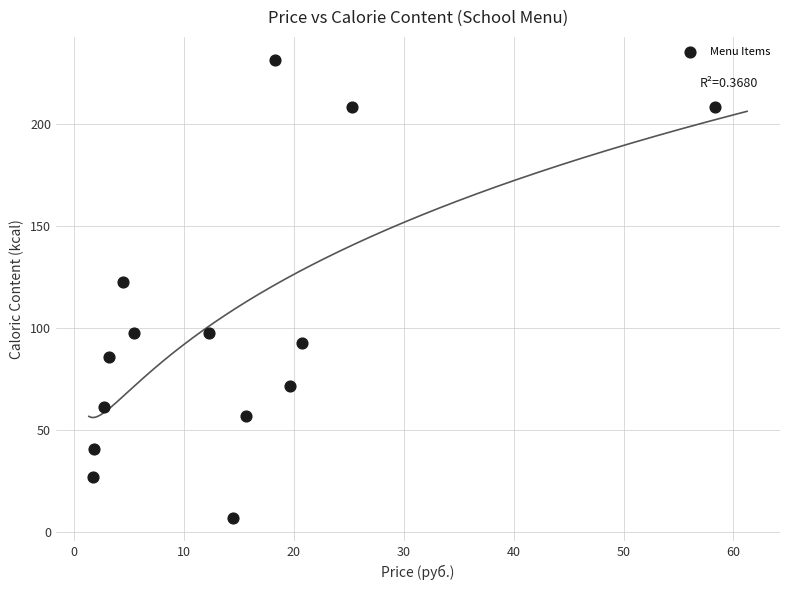

What is the range of X values (max minus min)?

56.6